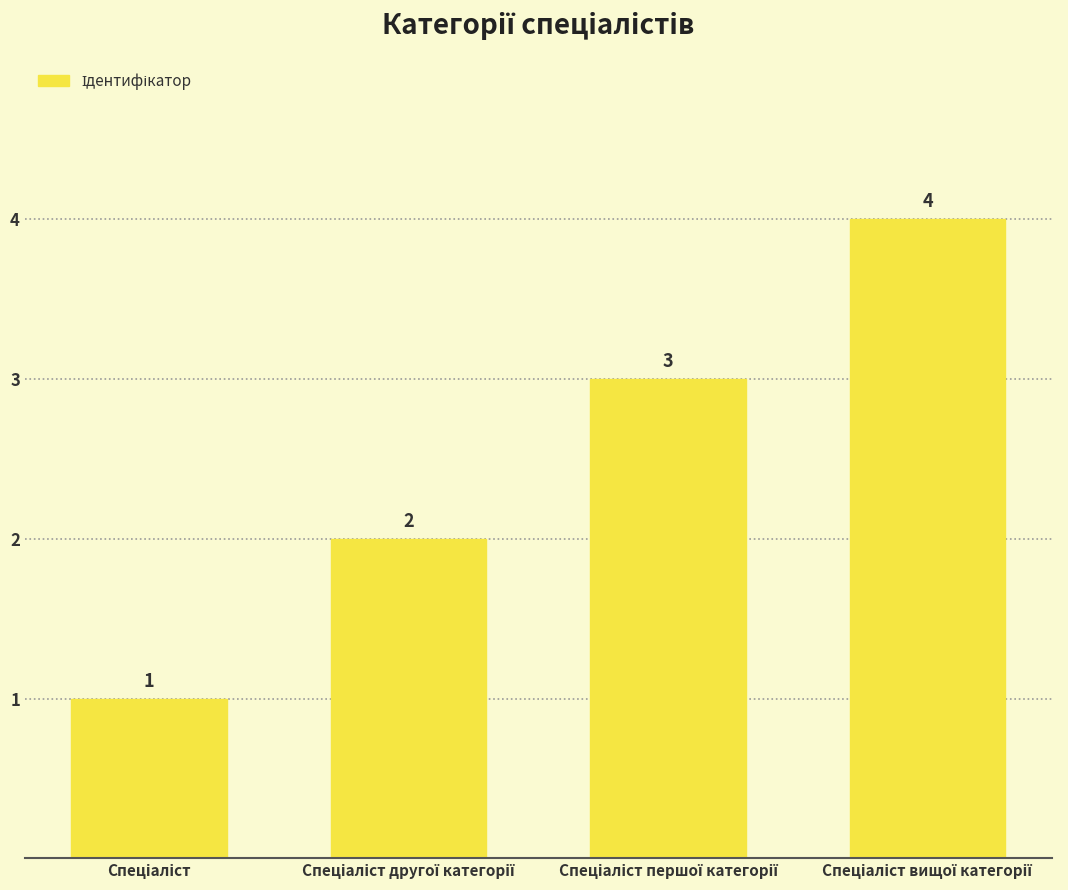

What is the value of the 4th bar from the left?

4